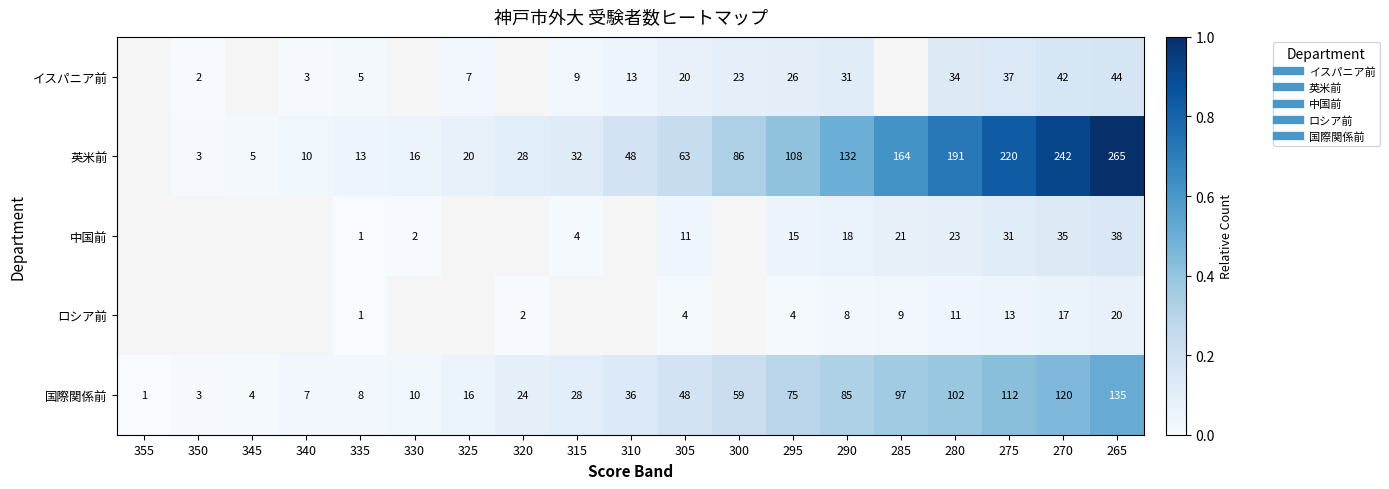

Is the value of 国際関係前 at 295 greater than the value of ロシア前 at 340?

No